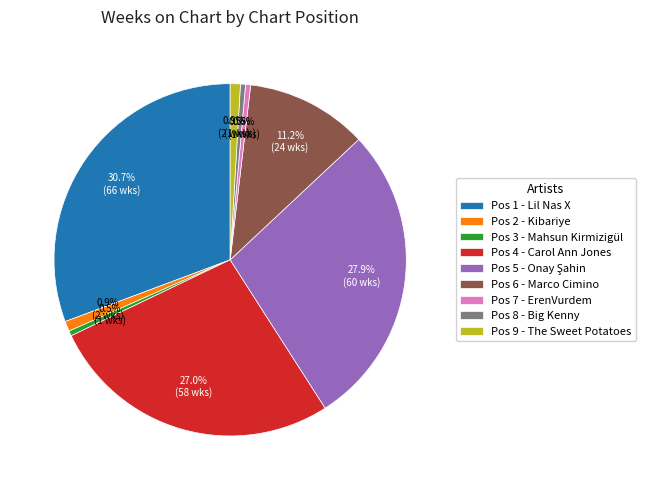

Is there a majority slice in this chart?

No